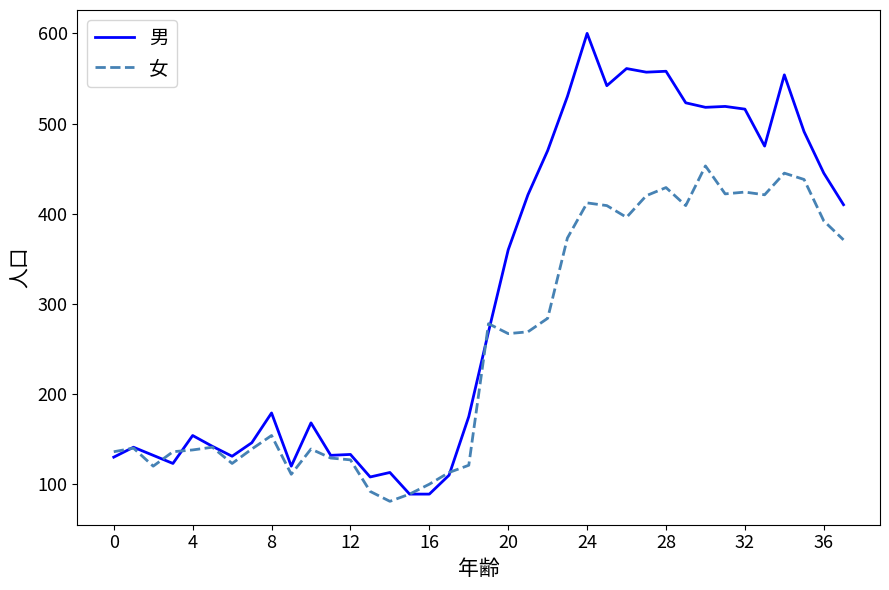

What is the difference between the second highest and second lowest values in the 男 series?

472